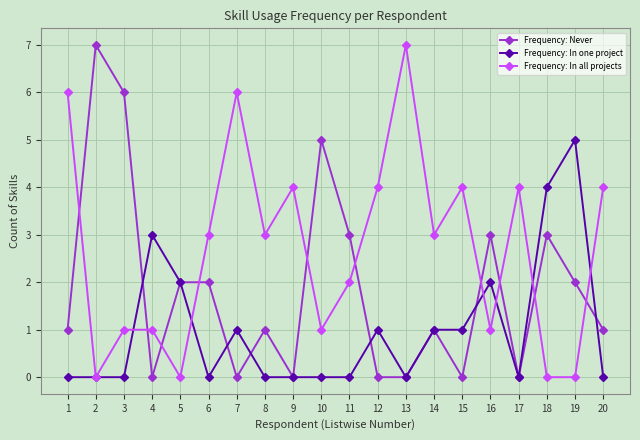

Where is the first local minimum for Frequency: In all projects?

2